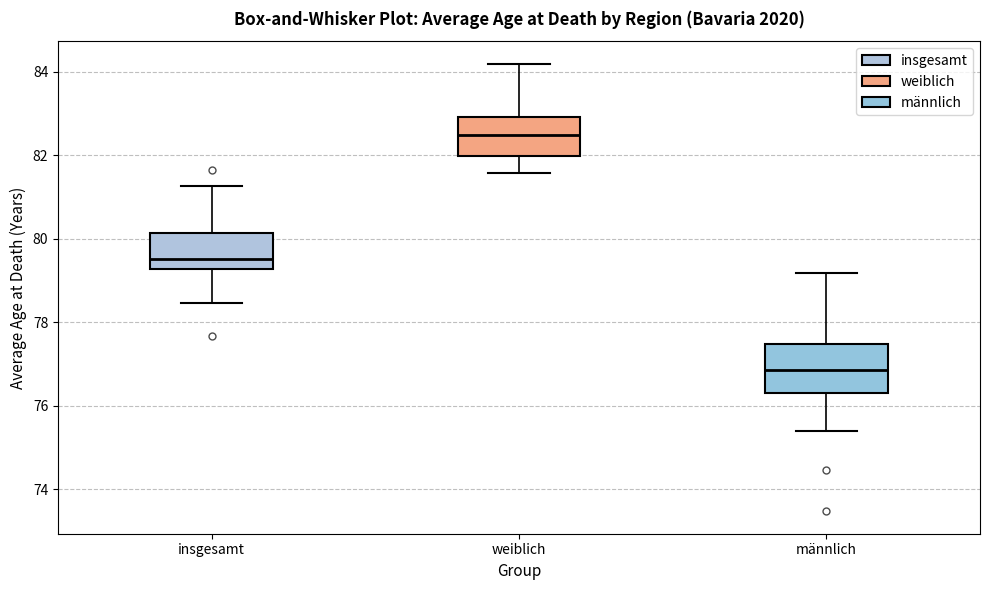

Where is the lower edge of the box for männlich on the y-axis? The values are not printed on the chart, so give them approximately, as read against the axis.

76.4